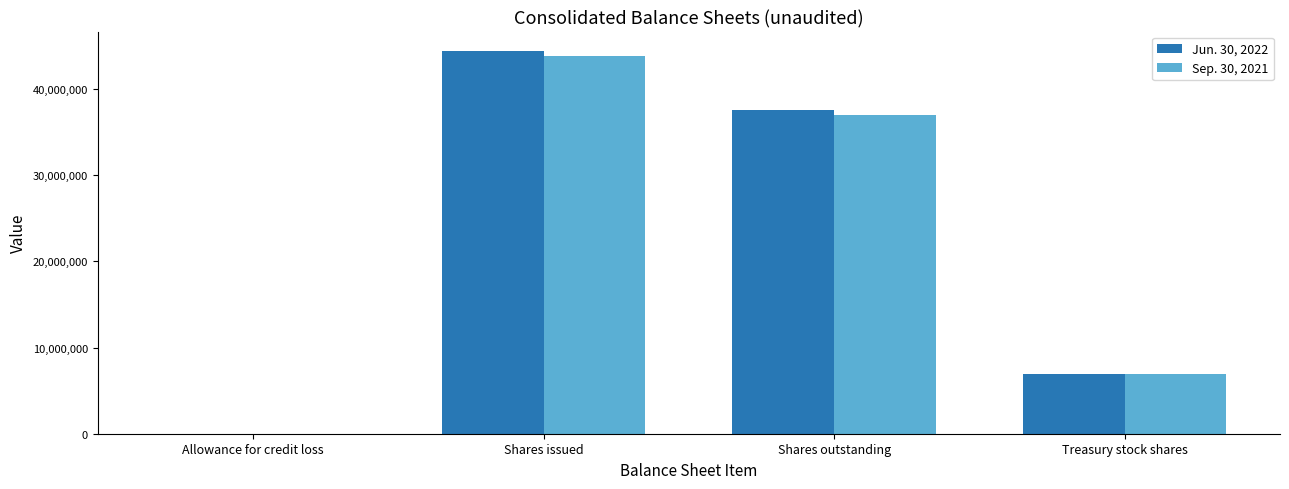

At which category does the chart reach its peak across all series?

Shares issued